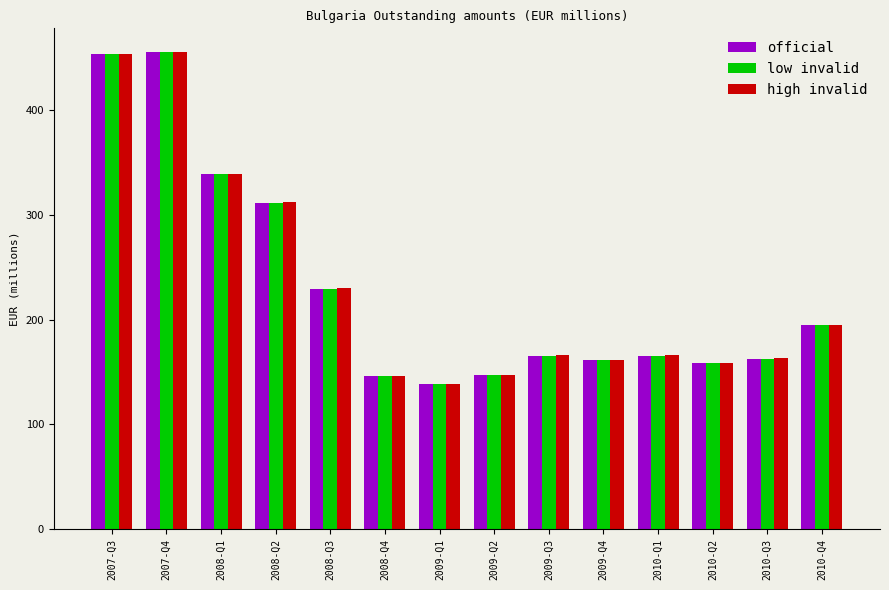

What is the difference between the official values at 2010-Q1 and 2009-Q1?

27.0